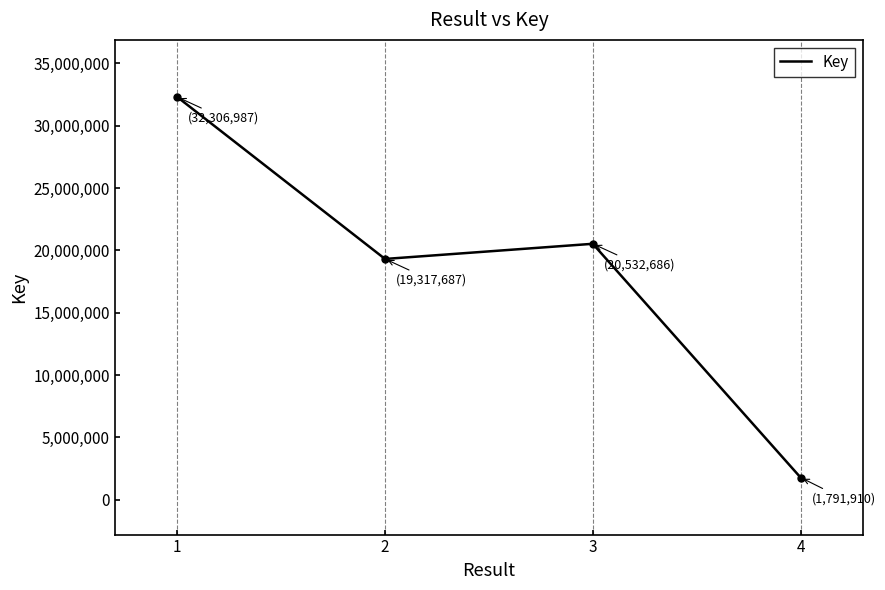

How many lines are shown in the chart?

1